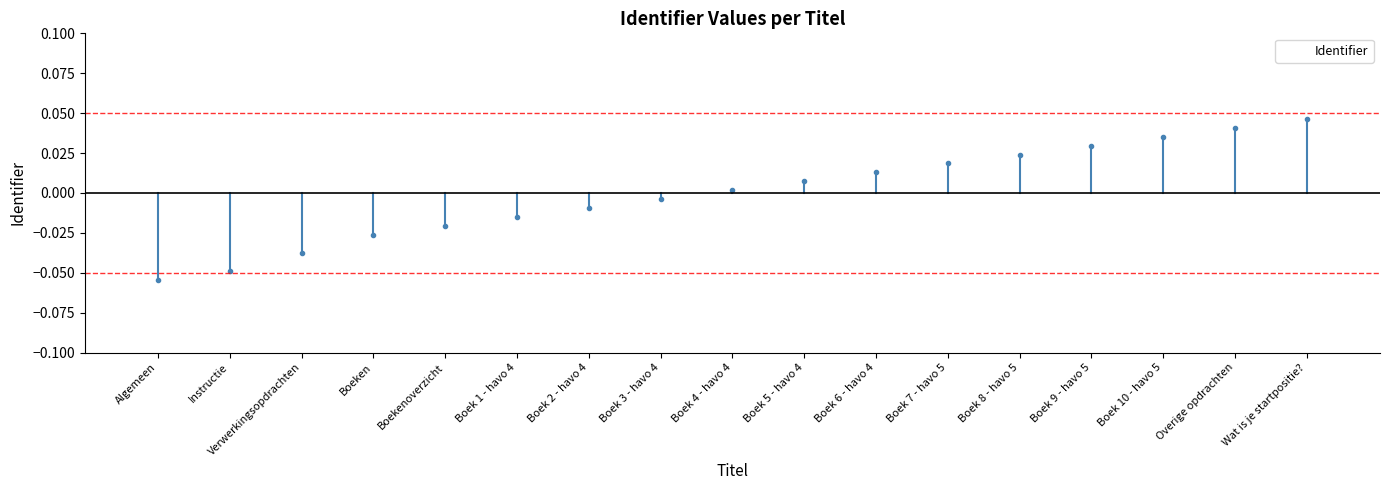

Reading left to right, transcribe all the data shown in this chart.

Algemeen=-0.1	Instructie=-0.0	Verwerkingsopdrachten=-0.0	Boeken=-0.0	Boekenoverzicht=-0.0	Boek 1 - havo 4=-0.0	Boek 2 - havo 4=-0.0	Boek 3 - havo 4=-0.0	Boek 4 - havo 4=0.0	Boek 5 - havo 4=0.0	Boek 6 - havo 4=0.0	Boek 7 - havo 5=0.0	Boek 8 - havo 5=0.0	Boek 9 - havo 5=0.0	Boek 10 - havo 5=0.0	Overige opdrachten=0.0	Wat is je startpositie?=0.0